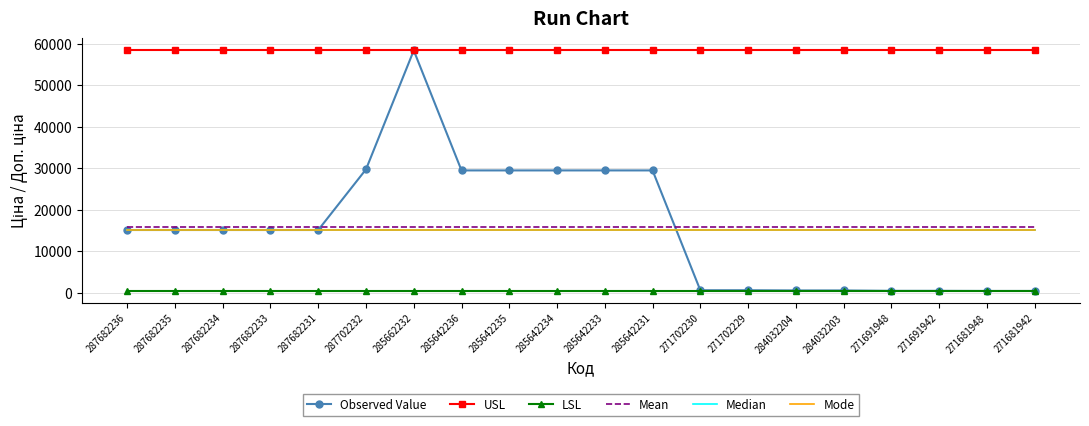

Where is LSL nearest to the value 416?

287682236